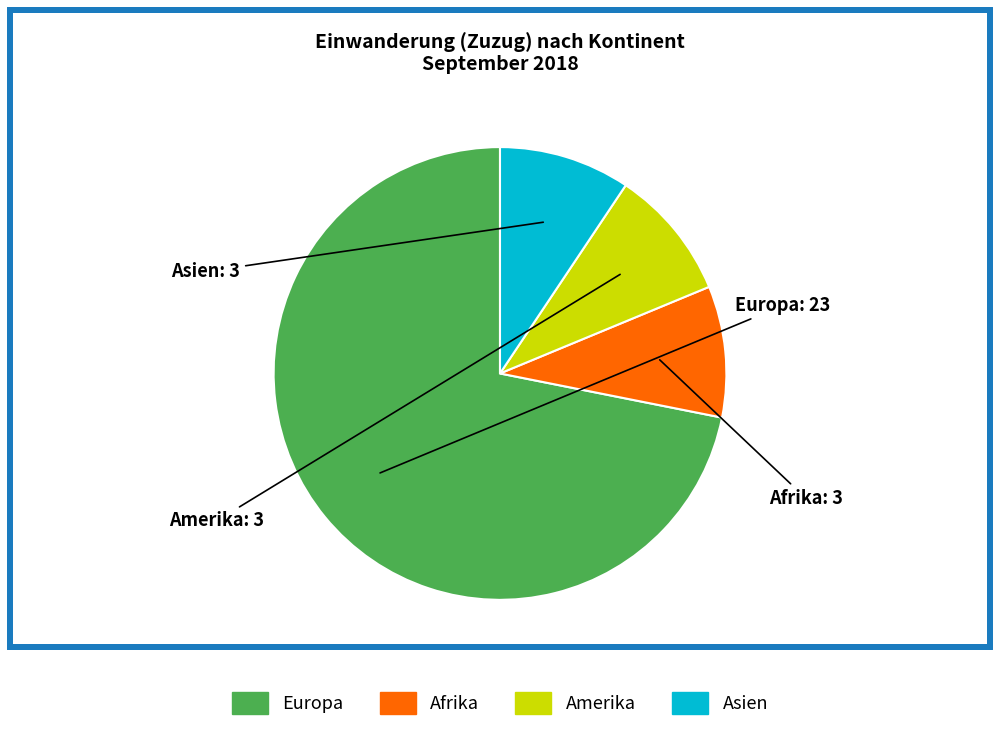

Approximately how many times larger is the value at Amerika compared to Afrika?

1.0